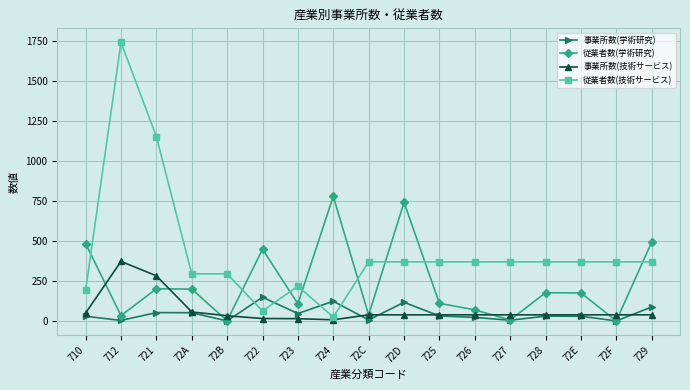

What is the greatest value displayed?

1743